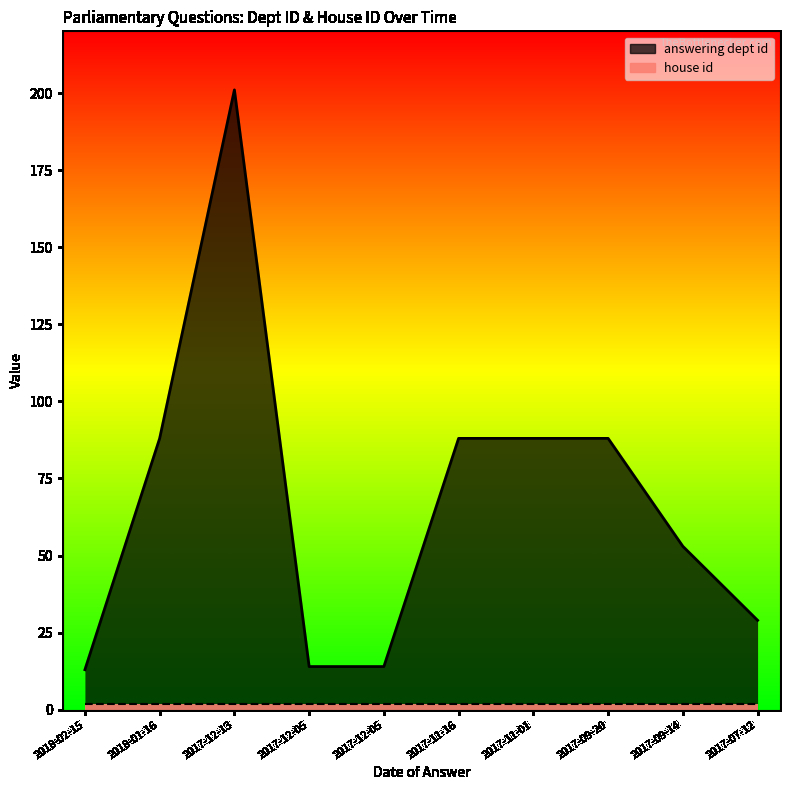

What is the label of the 10th point from the left?

2017-07-12